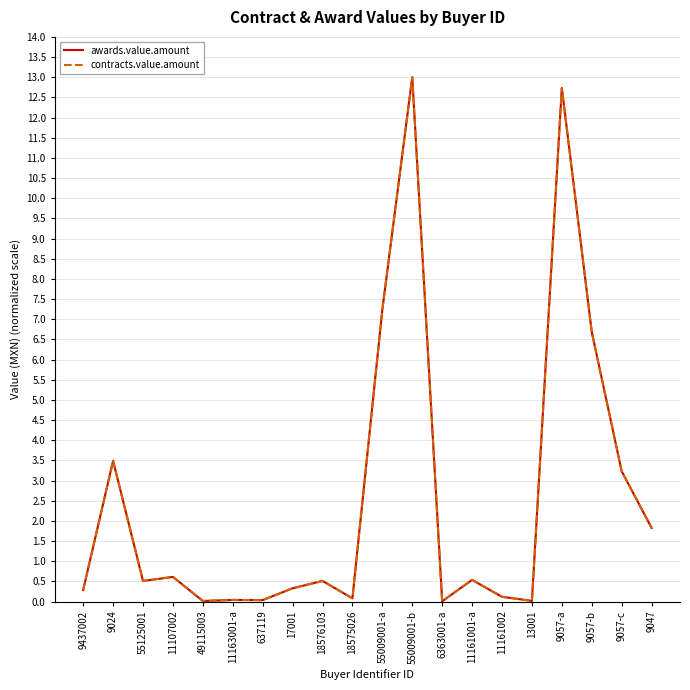

Is this an area chart (filled region under the line)?

No